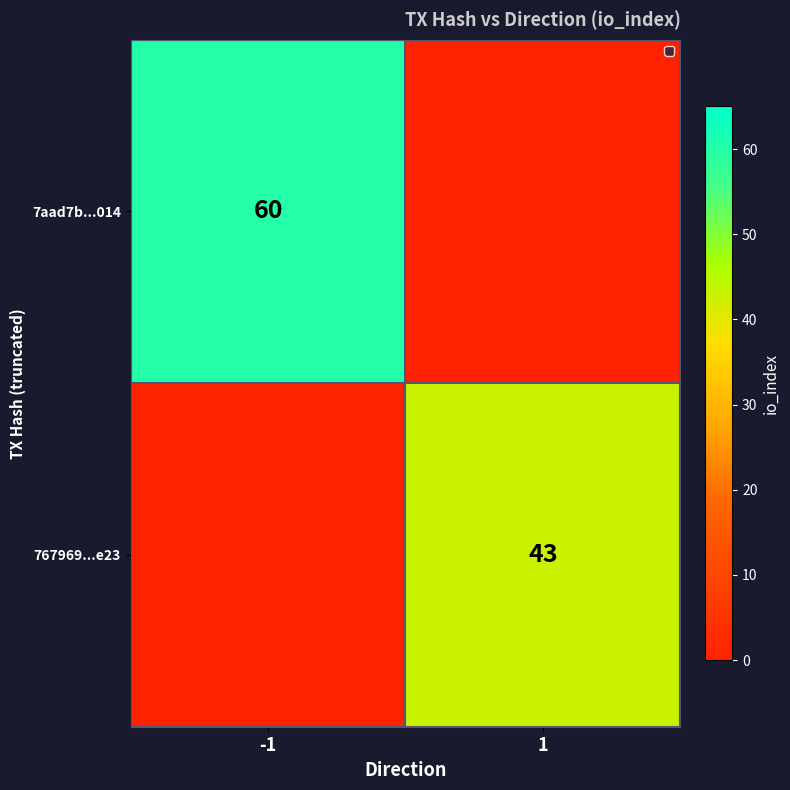

The value of 7aad7b...014 at -1 is 60. True or false?

True